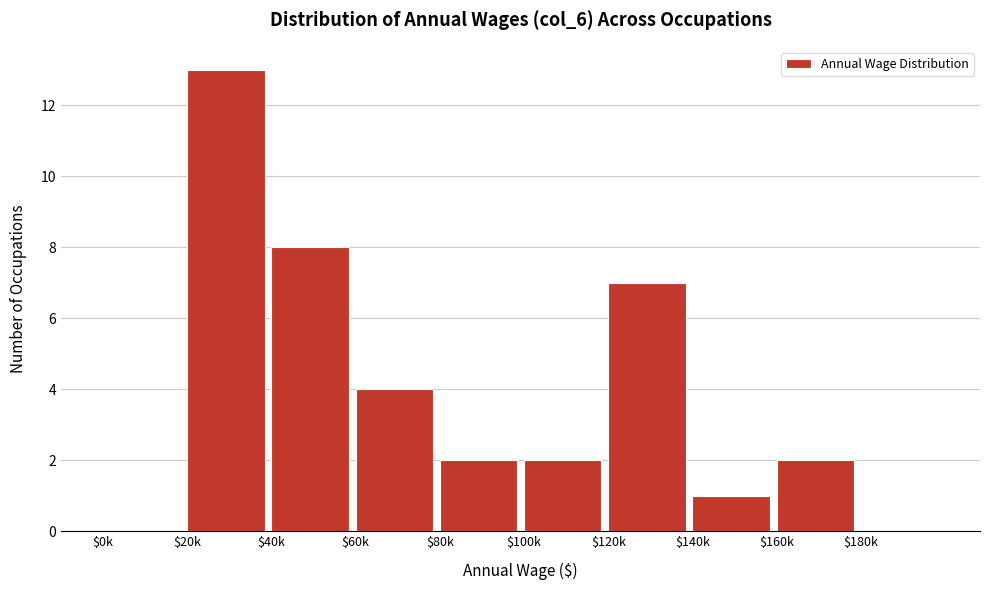

What is the approximate value at $60k?

4